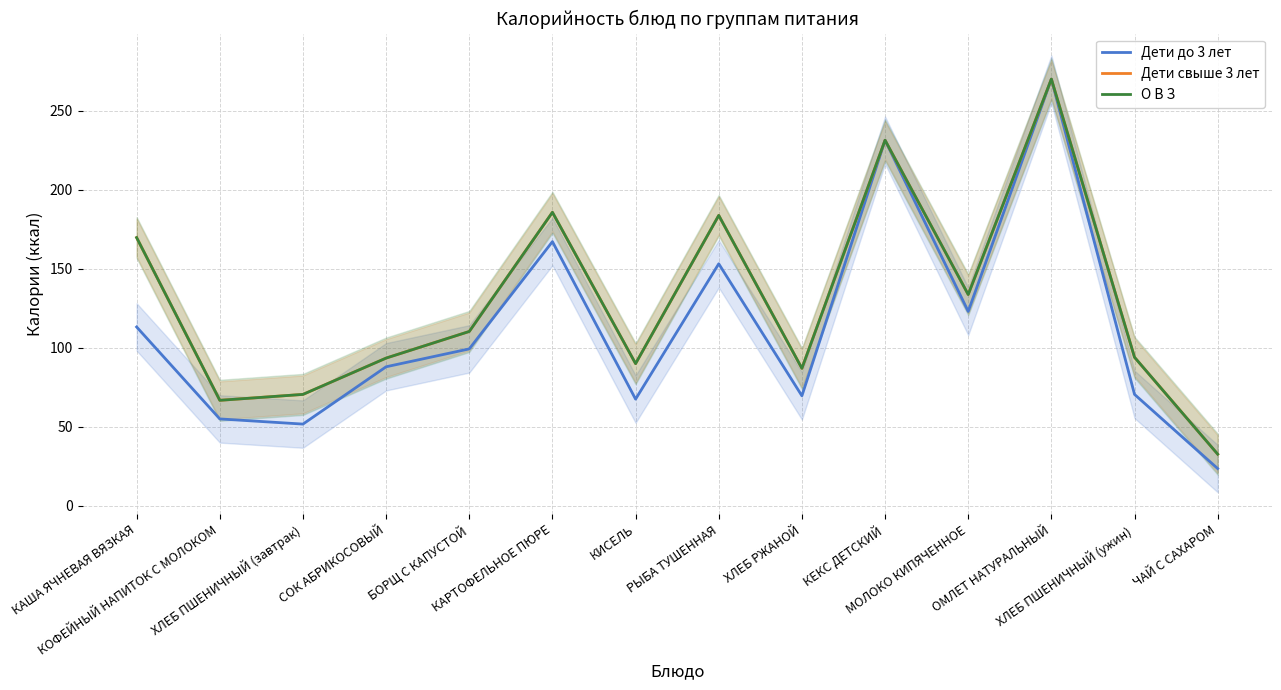

What is the label of the 1st point from the left?

КАША ЯЧНЕВАЯ ВЯЗКАЯ